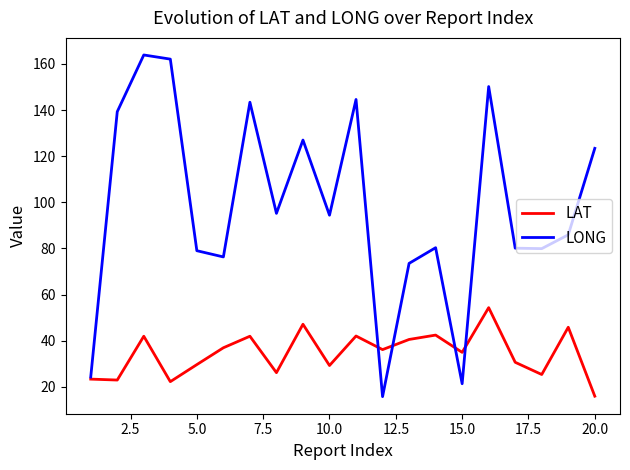

Which series has the largest total across all categories?

LONG